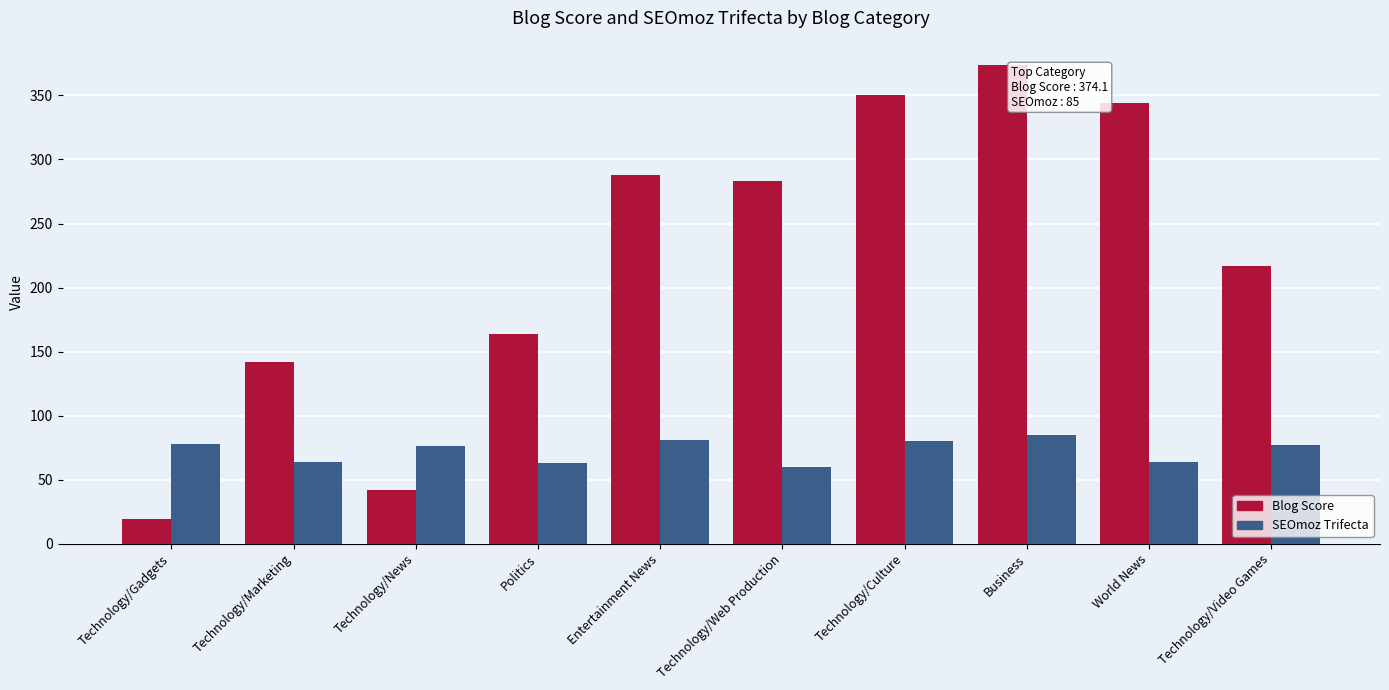

How many data points does each series have?

10